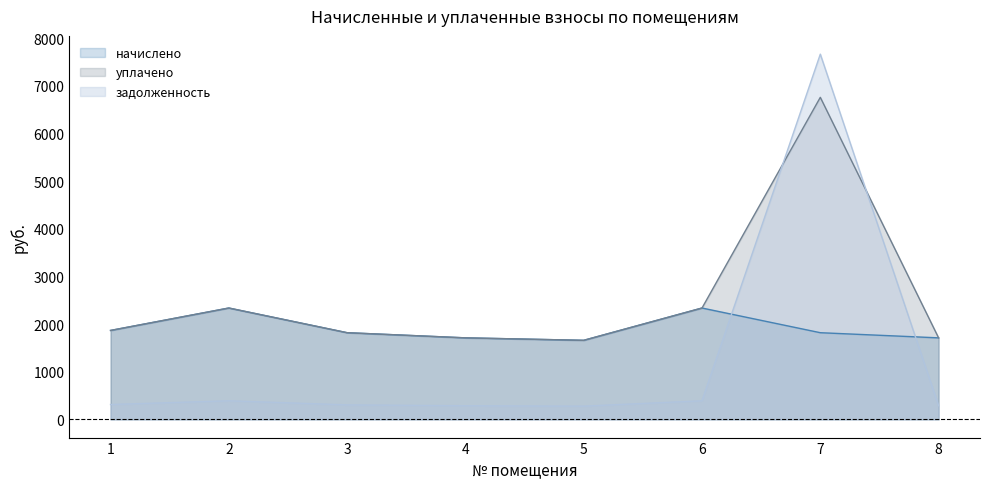

True or false: начислено has a value of 454.1 at 8.

False